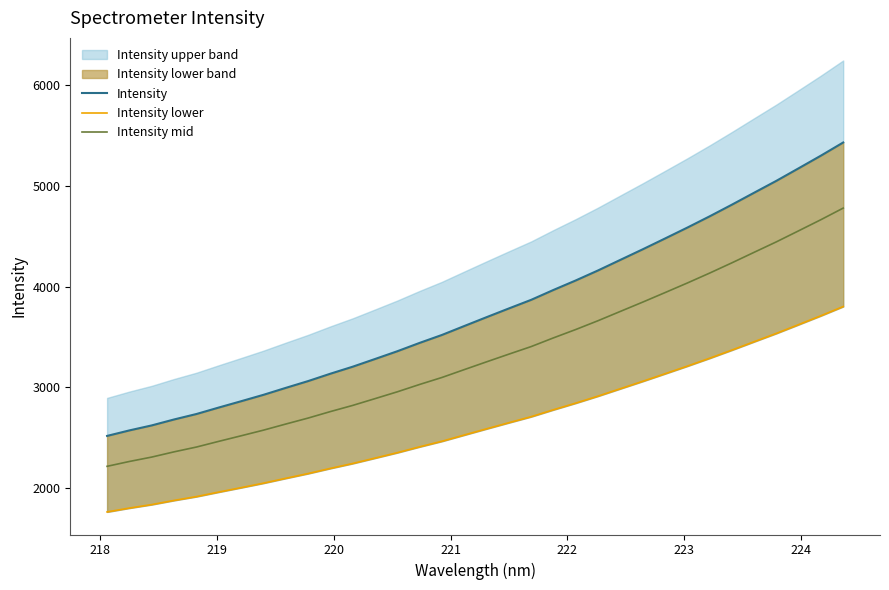

What is the lowest value of the Intensity mid series?

2215.1